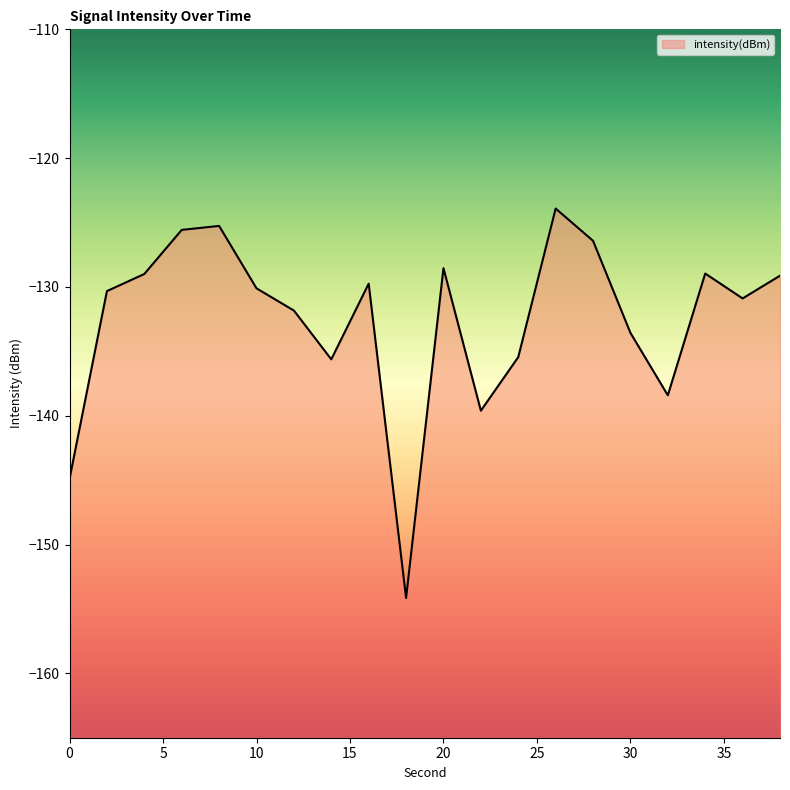

What is the approximate value at 20?

-128.5